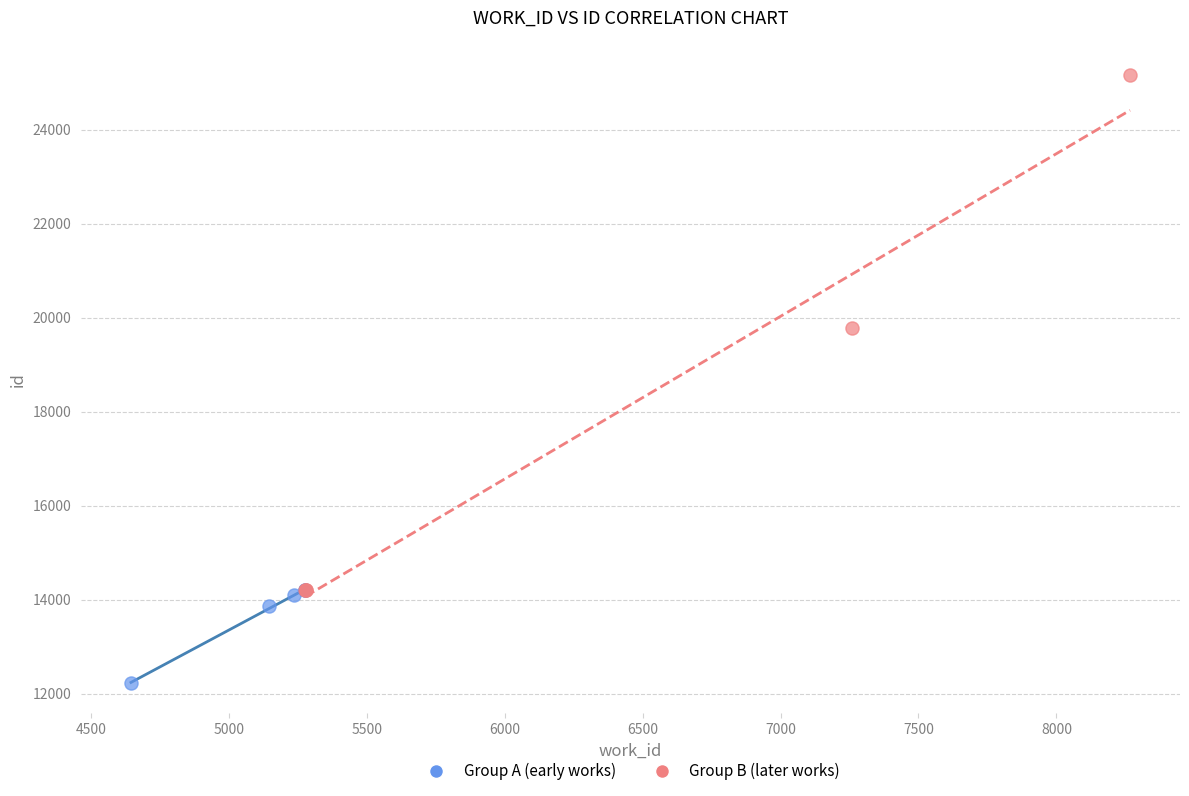

Which series has the largest Y range (max minus min)?

Group B (later works)